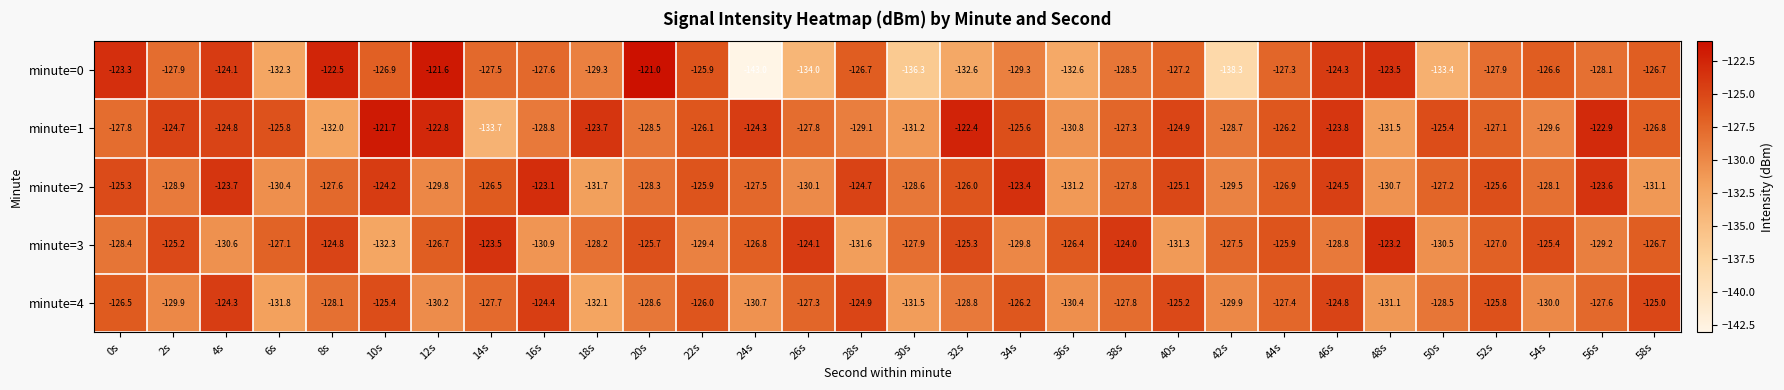

What is the total value across all series at 42s?

-653.9